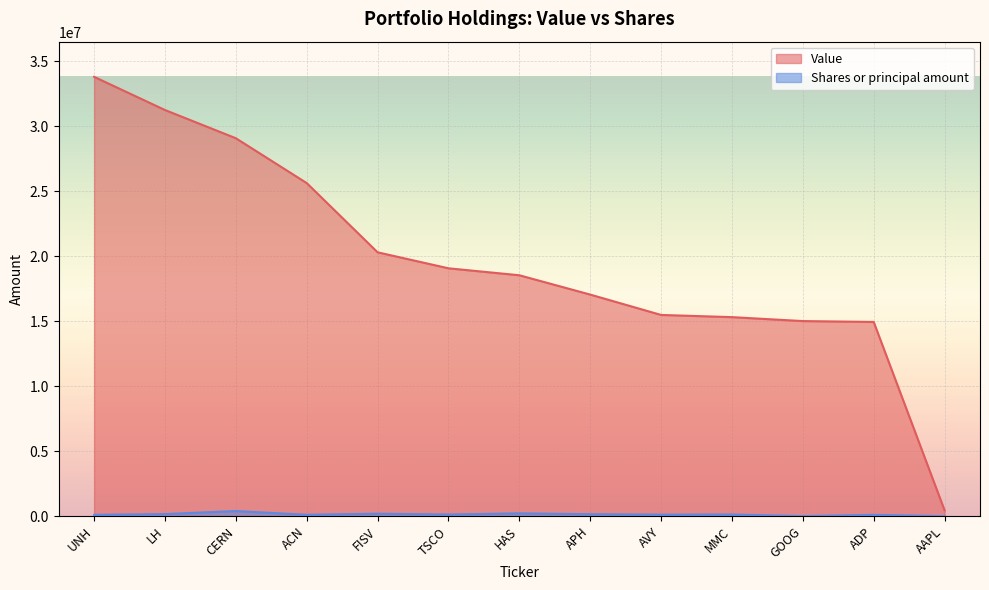

What is the spread (max minus min) of values at UNH?

33705541